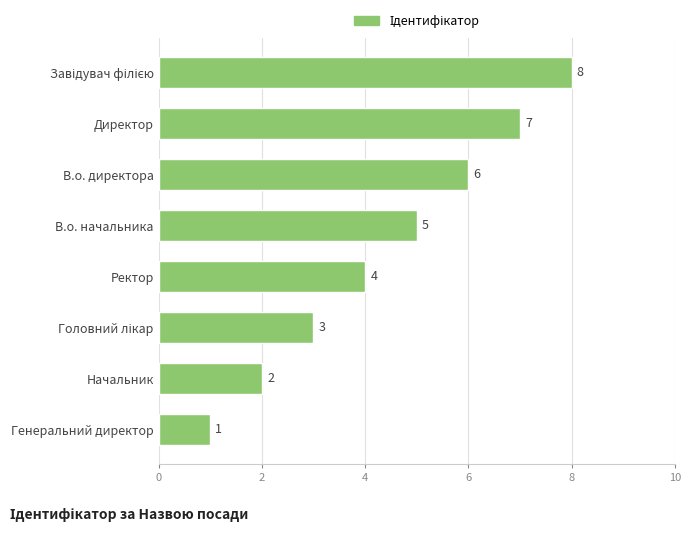

Are the bars horizontal?

Yes